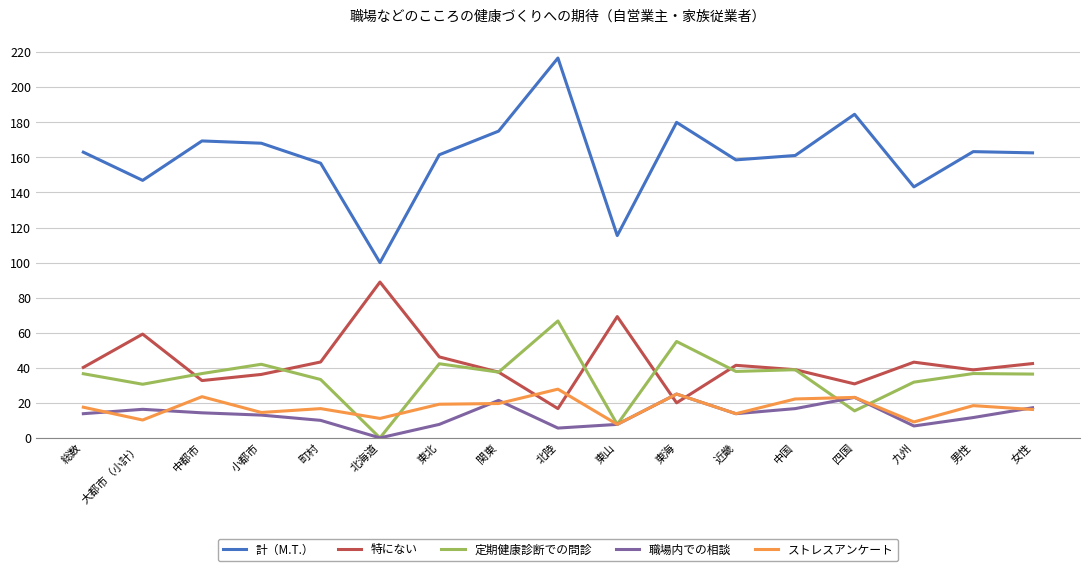

What is the difference between the second highest and minimum values in the ストレスアンケート series?

17.3